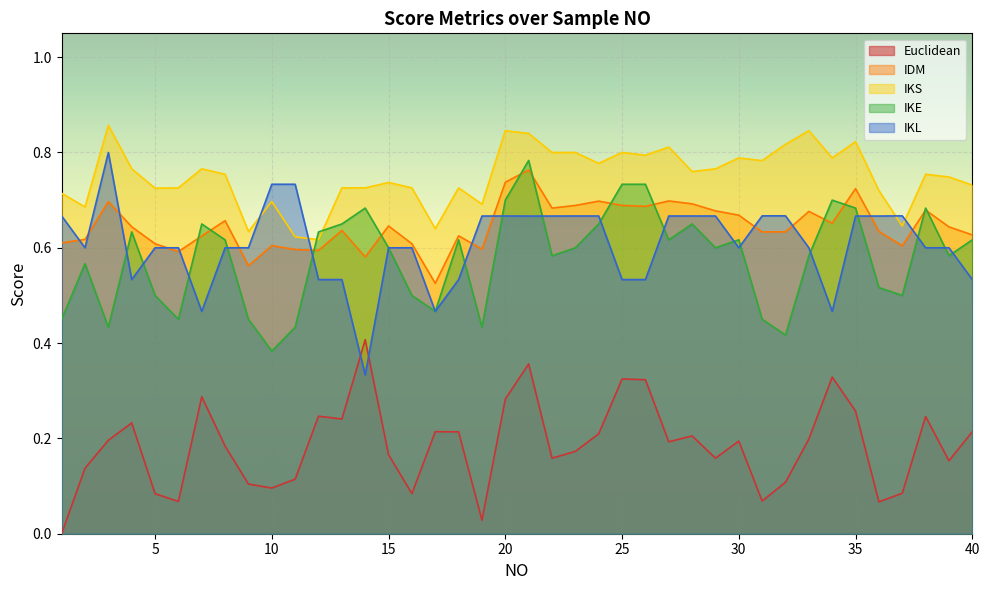

What is the difference between the highest and lowest values at 31?

0.7